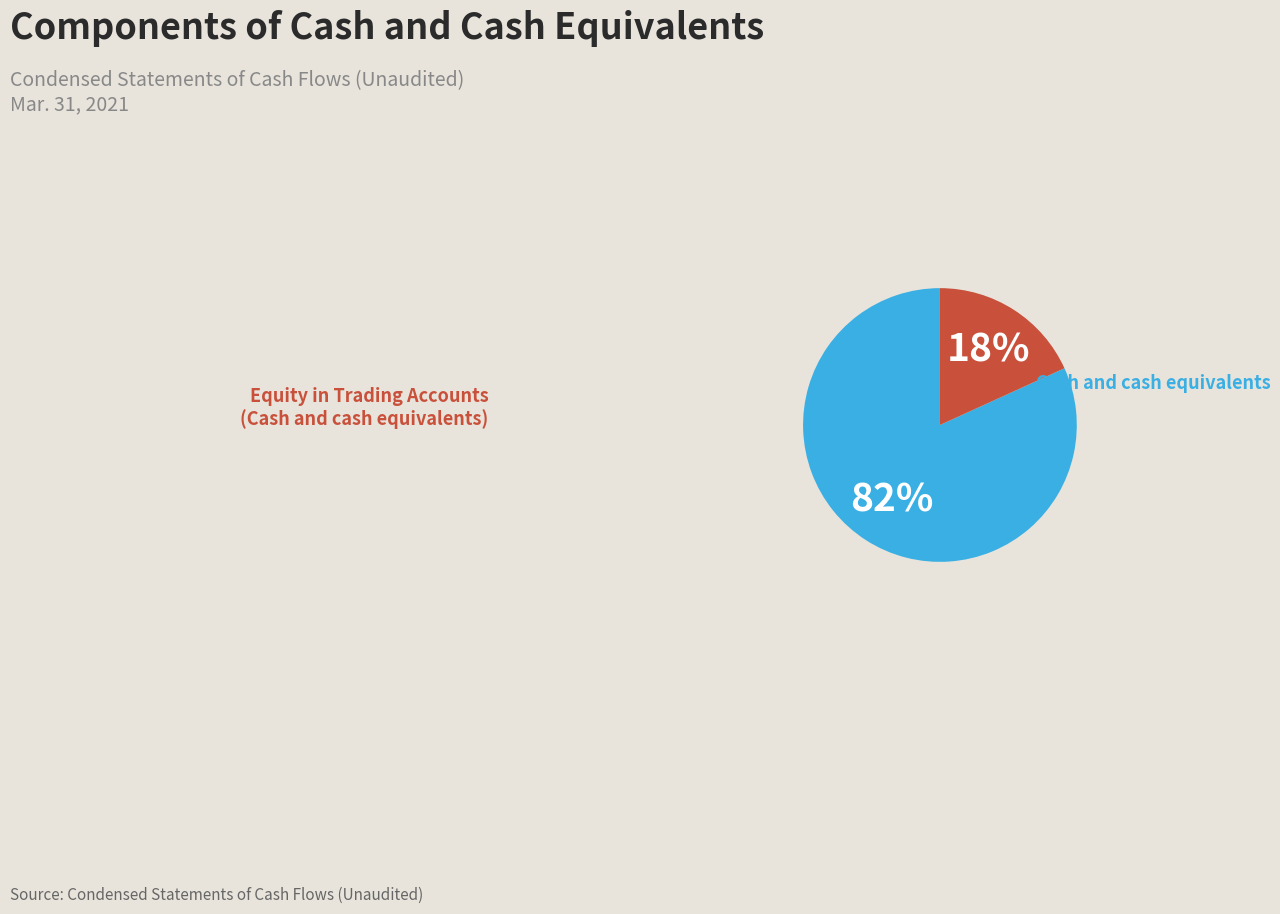

To the nearest percent, what is the difference between the largest and smallest slice percentages?

64%